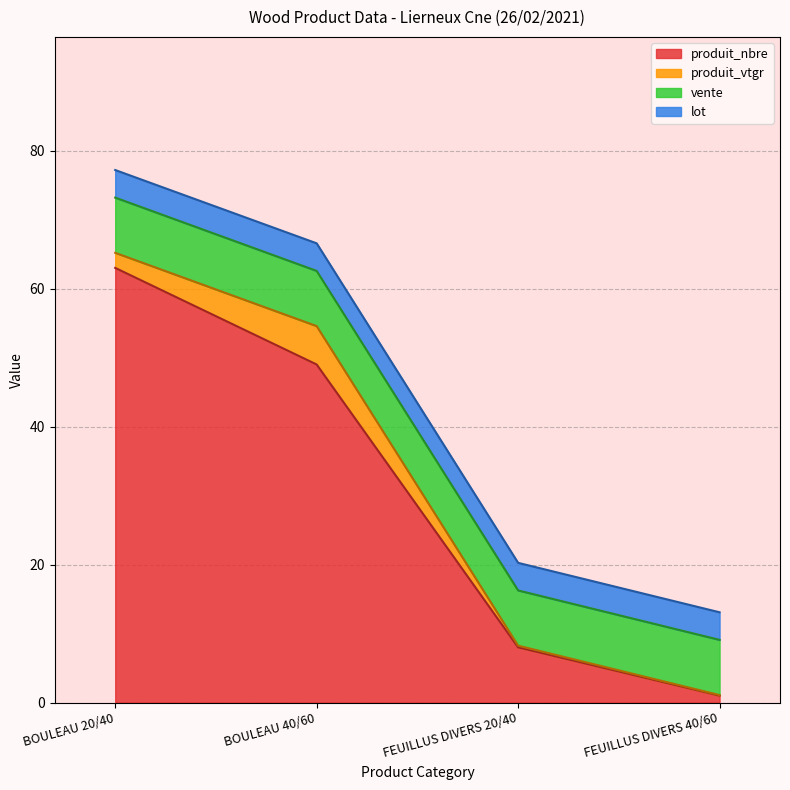

What is the sum of all lot values?

16.0